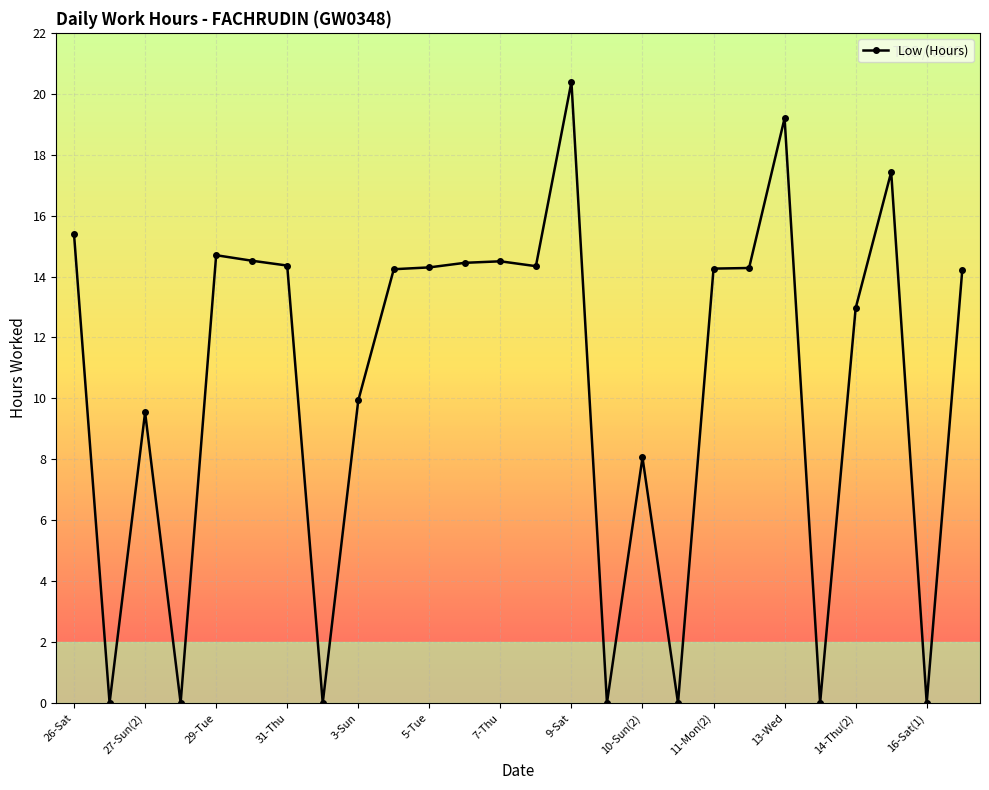

How many lines are shown in the chart?

1